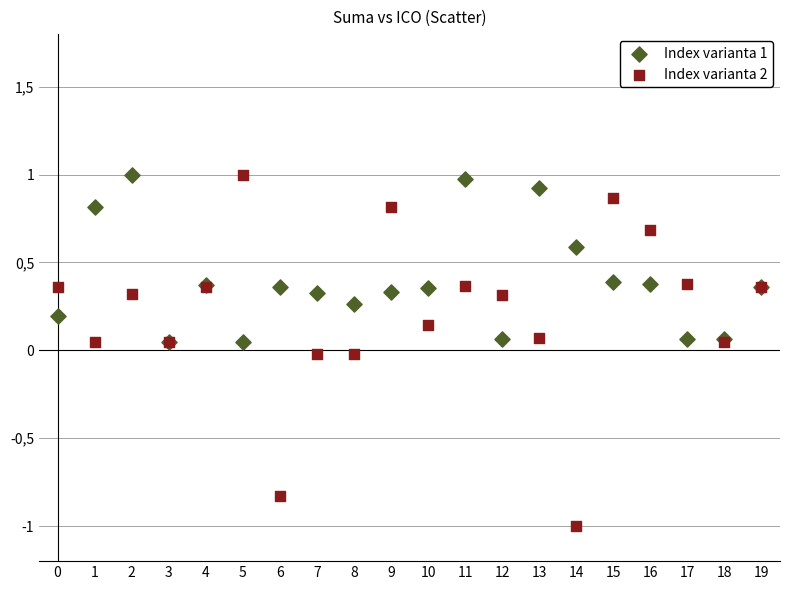

What are all the series names shown in the legend?

Index varianta 1, Index varianta 2